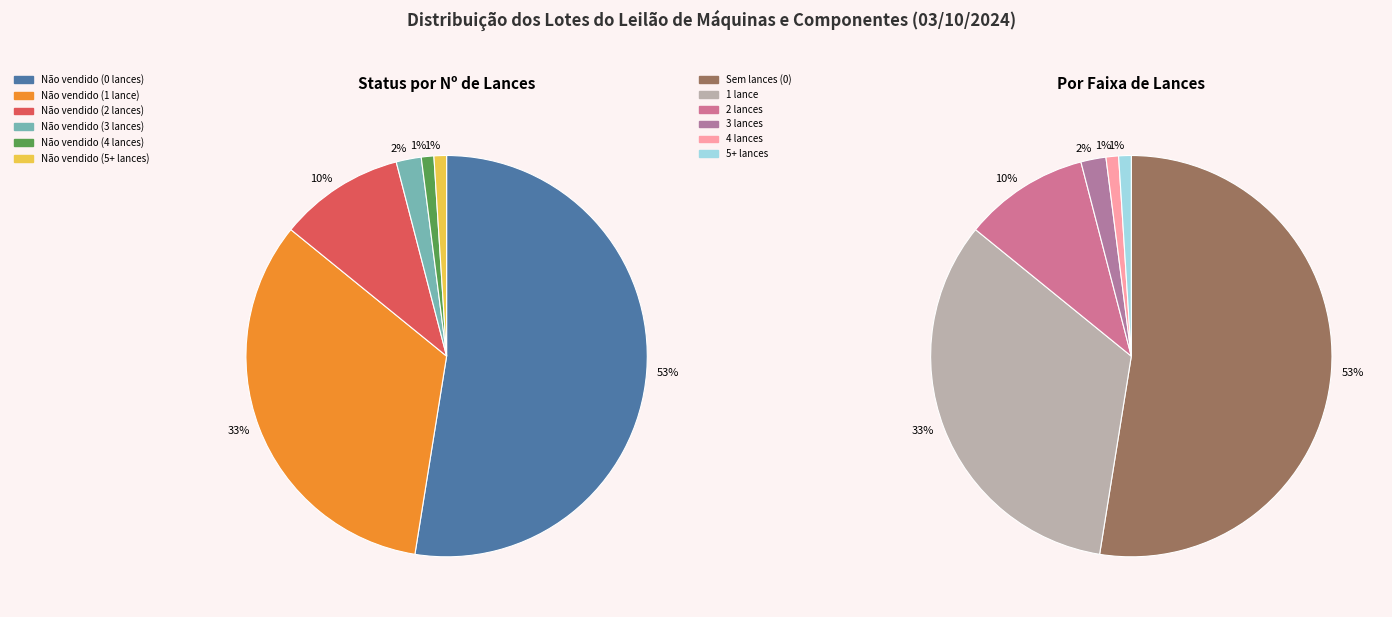

What is the majority slice?

Não vendido (0 lances)